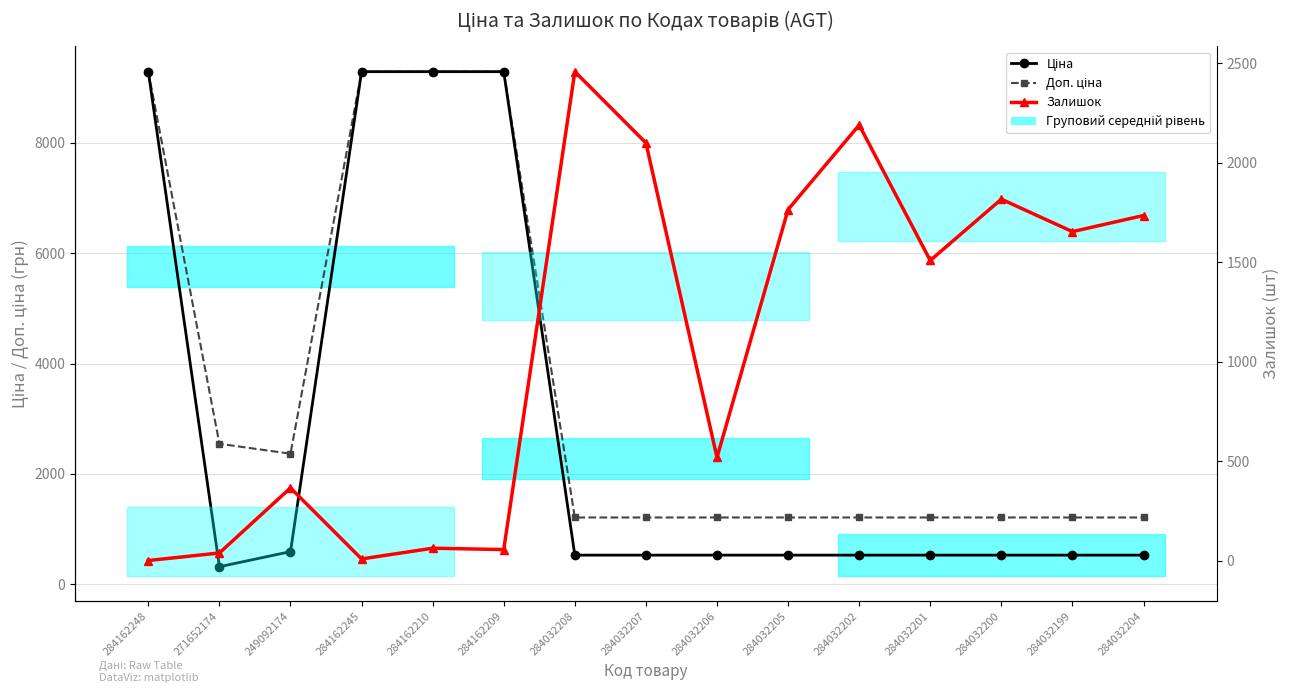

Does the chart have visible grid lines?

Yes